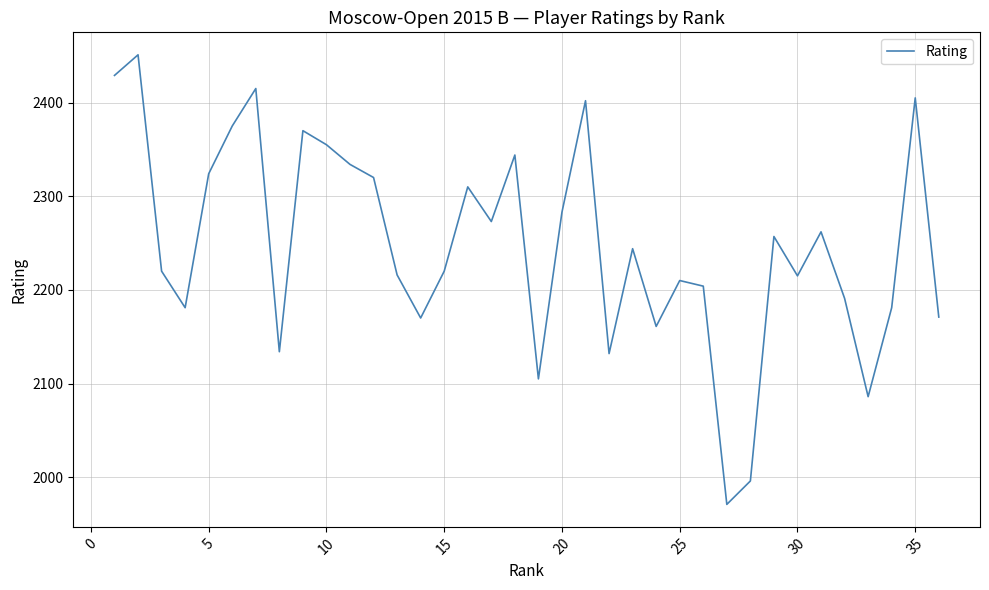

What is the maximum value shown in the chart?

2451